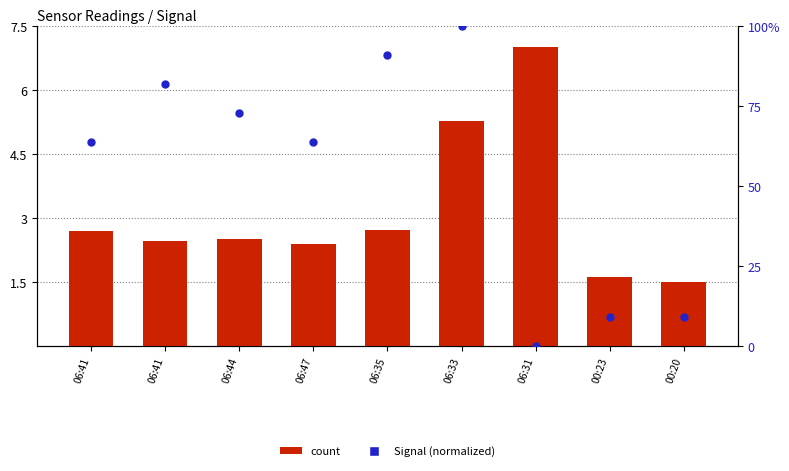

What is the total value across all series at 06:41?

66.3